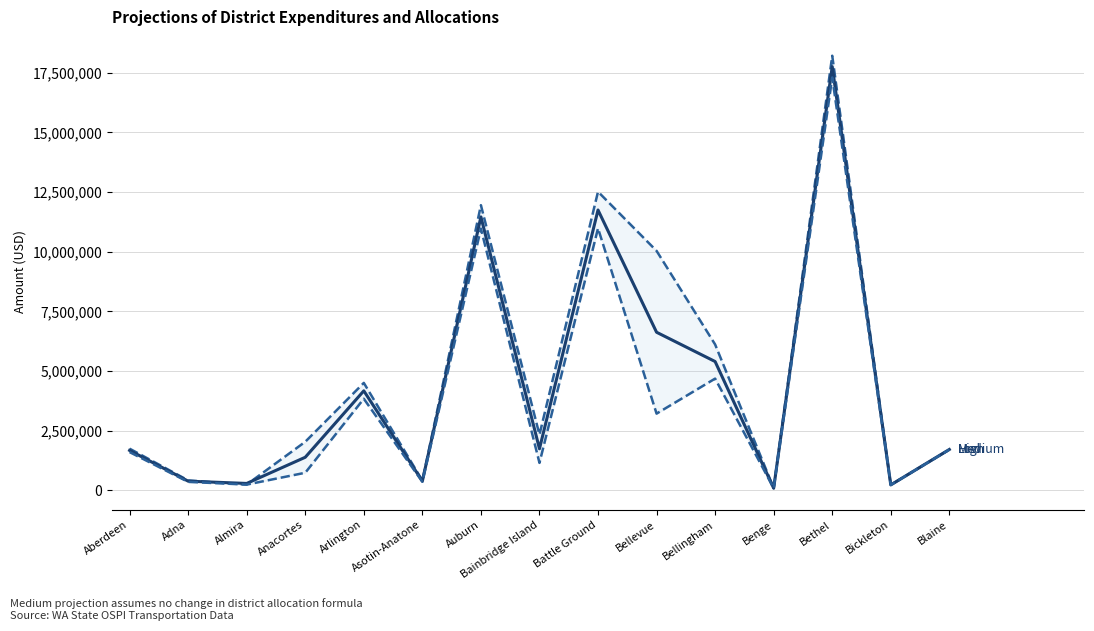

Reading left to right, extract all data points from this chart.

High (Adj. Prior Year Exp.): Aberdeen=1742964.7	Adna=412810.3	Almira=238241.2	Anacortes=2032493.3	Arlington=4500211.7	Asotin-Anatone=404855.7	Auburn=11947947.0	Bainbridge Island=2329983.0	Battle Ground=12512775.6	Bellevue=10033058.1	Bellingham=6110876.9	Benge=88911.0	Bethel=18211307.2	Bickleton=225483.7	Blaine=1705354.4
Medium (Allocation): Aberdeen=1671449.5	Adna=382356.7	Almira=286262.5	Anacortes=1383204.6	Arlington=4167889.1	Asotin-Anatone=381133.1	Auburn=11457285.0	Bainbridge Island=1738947.8	Battle Ground=11745672.3	Bellevue=6622657.0	Bellingham=5395502.8	Benge=87979.6	Bethel=17755945.3	Bickleton=224398.8	Blaine=1709835.3
Low (Allocation - Underfunded): Aberdeen=1599934.2	Adna=351903.2	Almira=238241.2	Anacortes=733915.8	Arlington=3835566.6	Asotin-Anatone=357410.6	Auburn=10966623.0	Bainbridge Island=1147912.6	Battle Ground=10978569.1	Bellevue=3212255.9	Bellingham=4680128.8	Benge=87048.2	Bethel=17300583.4	Bickleton=223313.9	Blaine=1705354.4